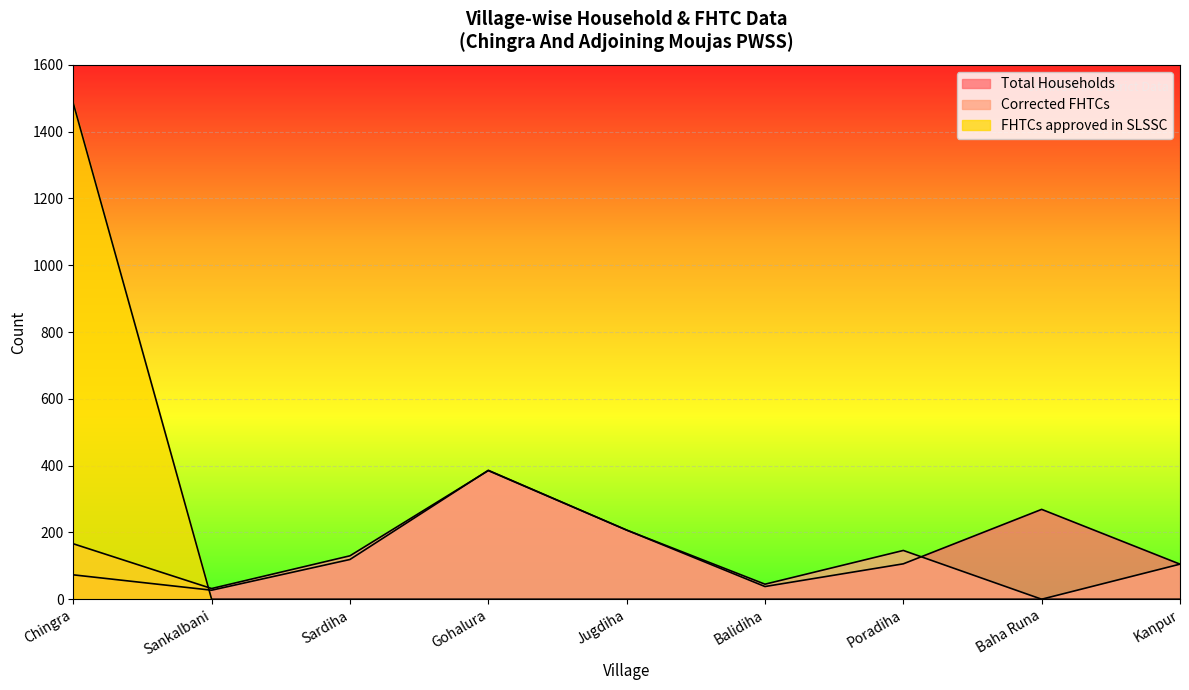

At which category is the sum across all series the highest?

Chingra